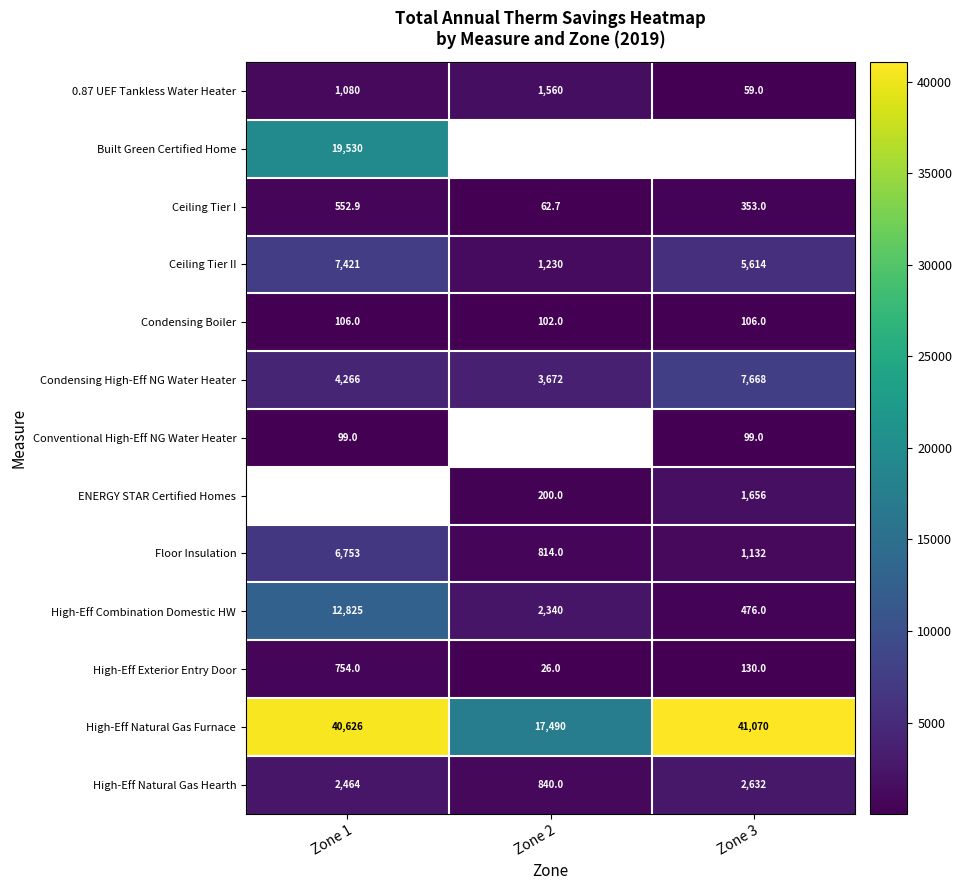

At how many categories does at least one series exceed 20384?

2